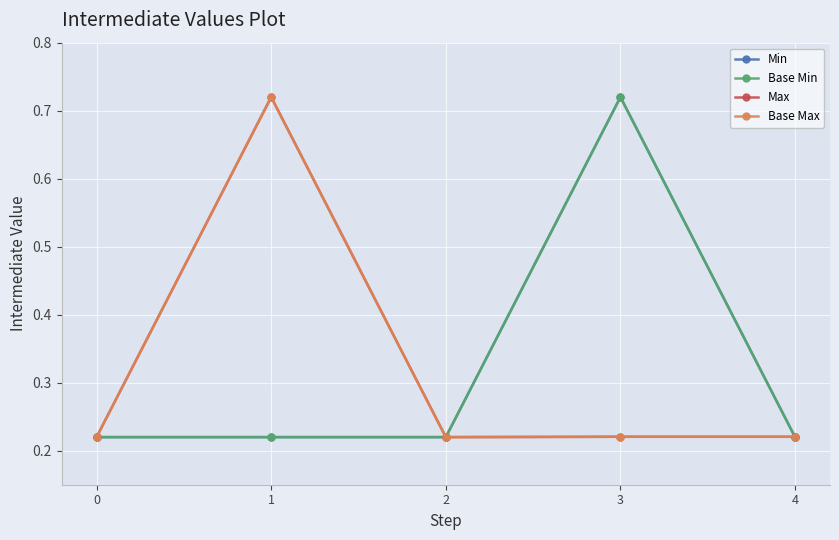

Does the chart have visible grid lines?

Yes